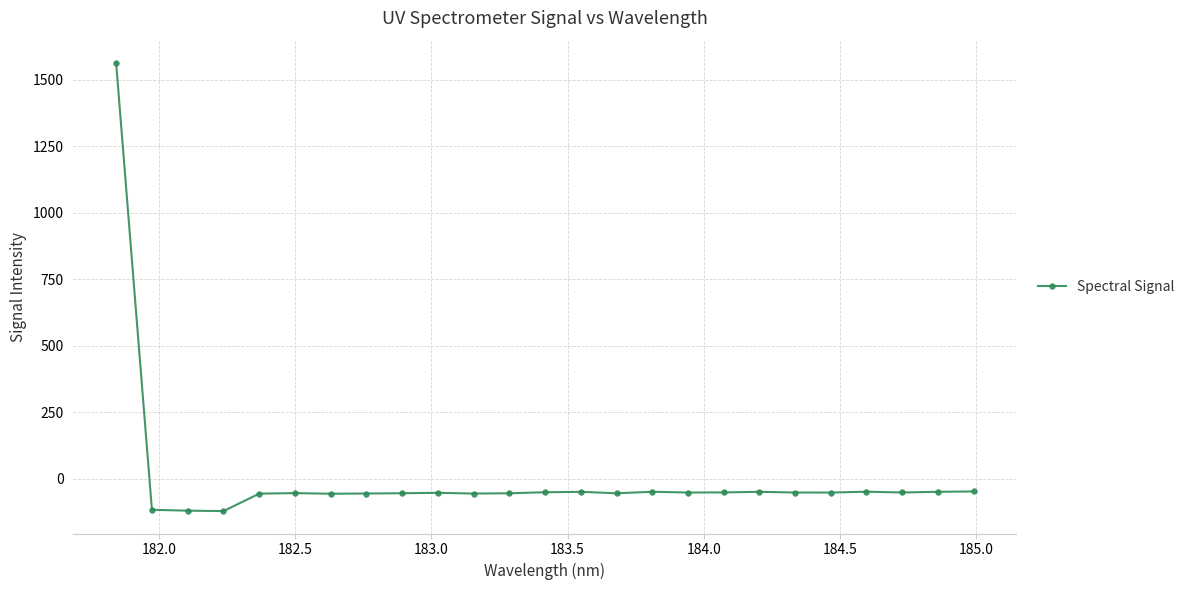

True or false: there are more than 2 points higher than both neighbors.

True